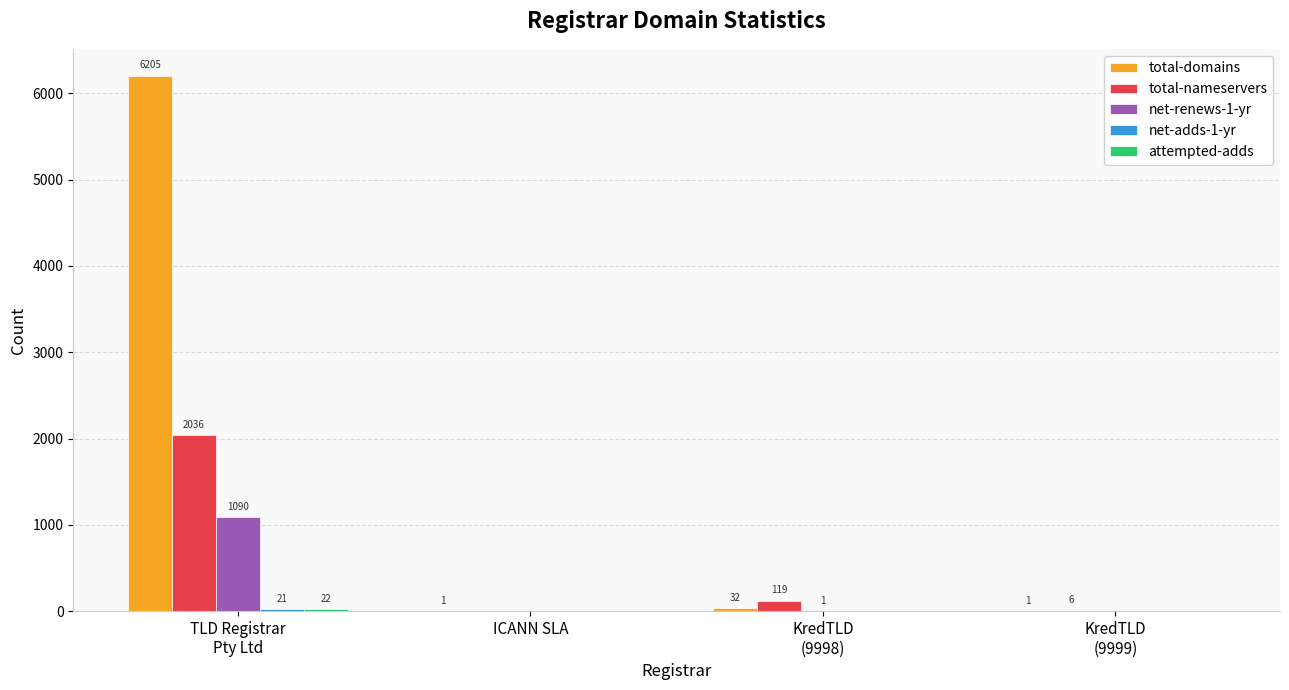

What is the maximum value shown in the chart?

6205